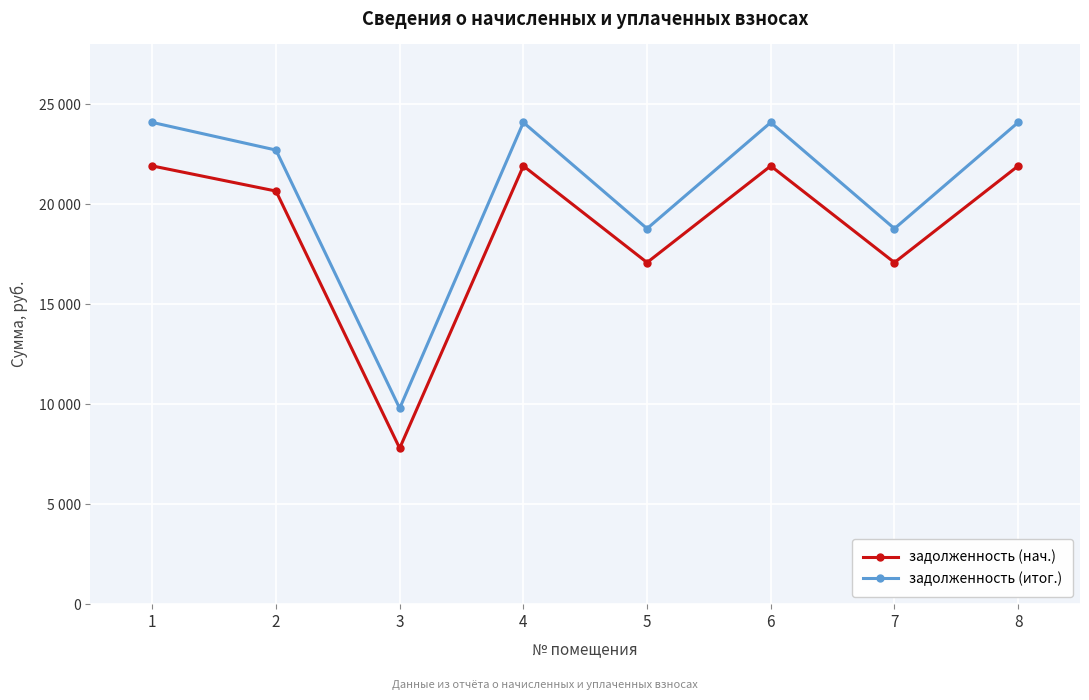

True or false: задолженность (нач.) and задолженность (итог.) intersect in this chart.

False